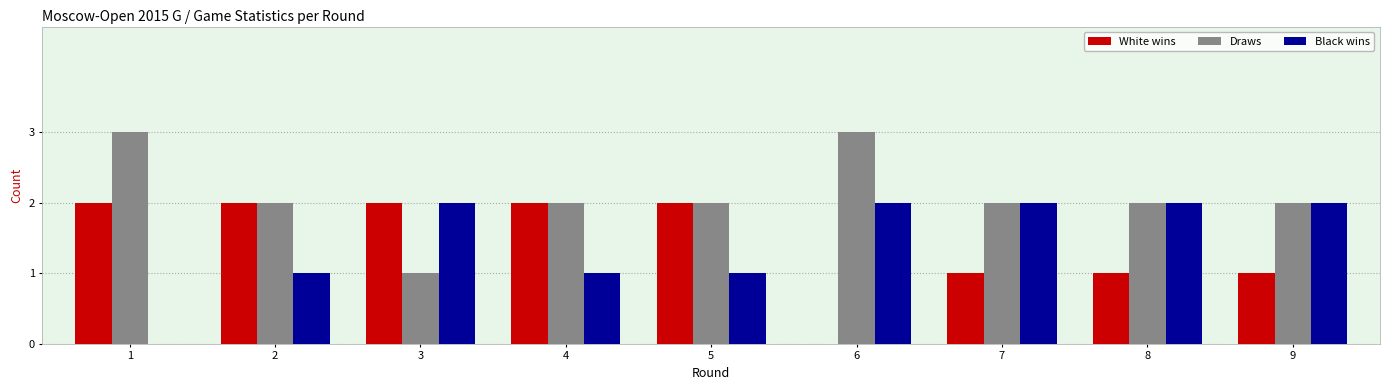

True or false: Black wins has a value of -1 at 1.

False